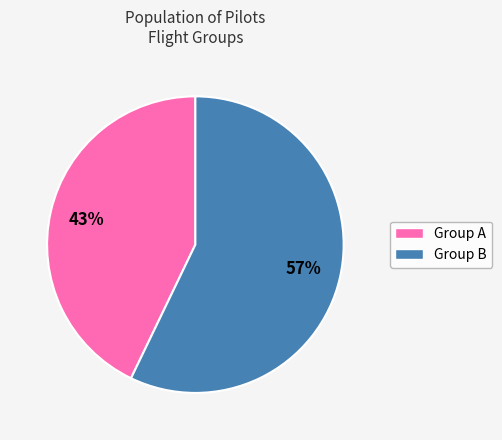

Does any single category account for the majority?

Yes